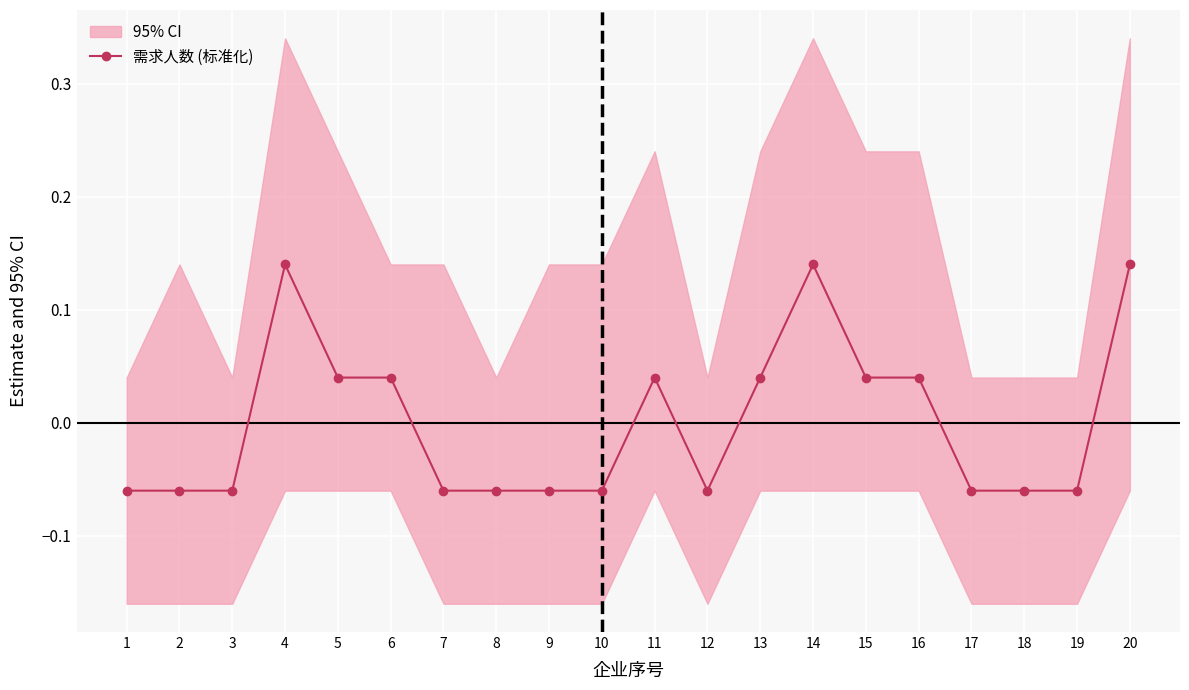

Which has a higher value, 6 or 1?

6